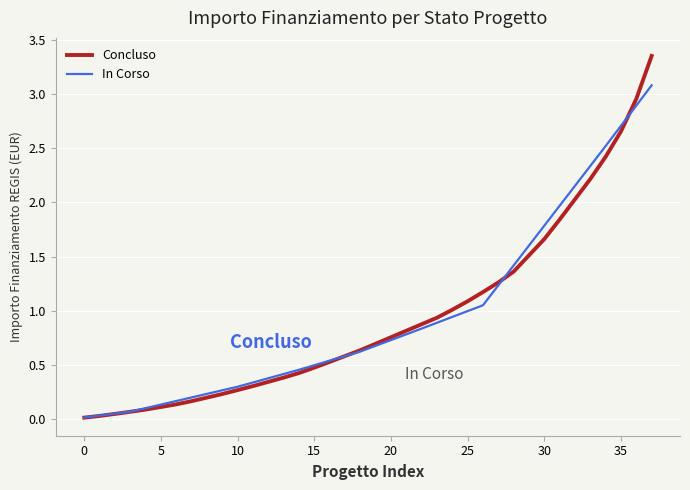

Rank the series by their maximum value, from highest to lowest.

Concluso, In Corso